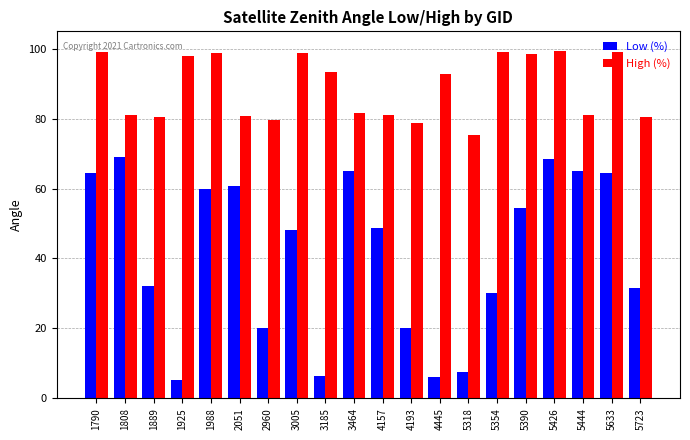

How many categories are shown in the chart?

20